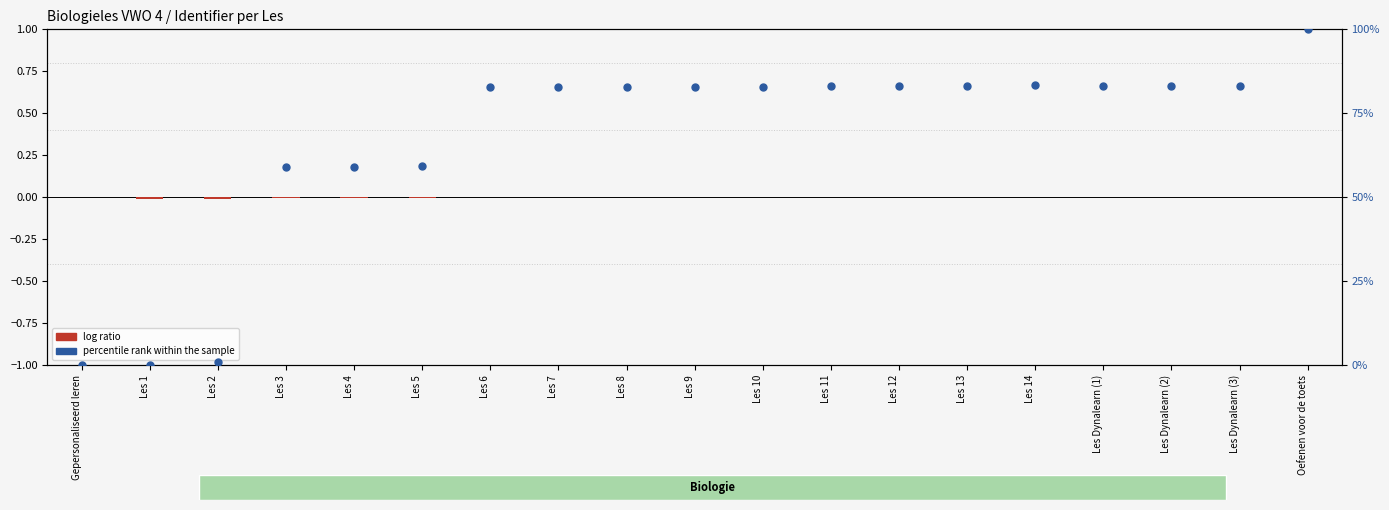

What are all the series names shown in the legend?

log ratio, percentile rank within the sample